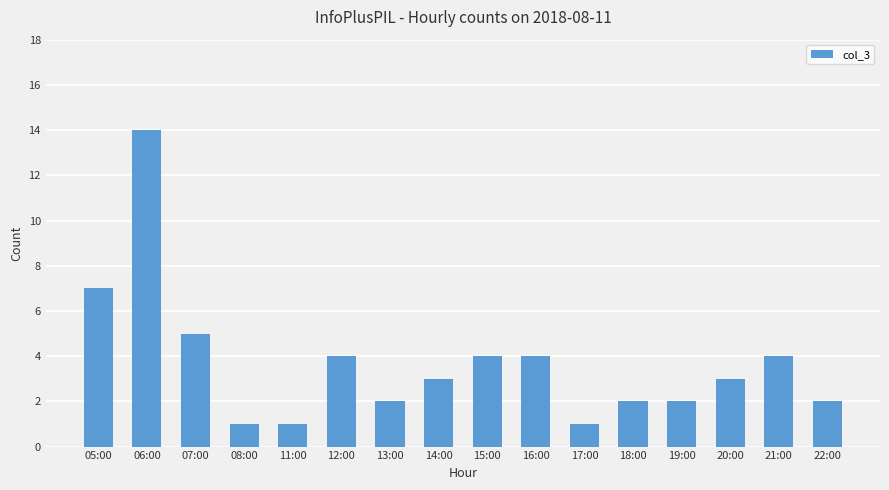

What position from the left is 08:00?

4